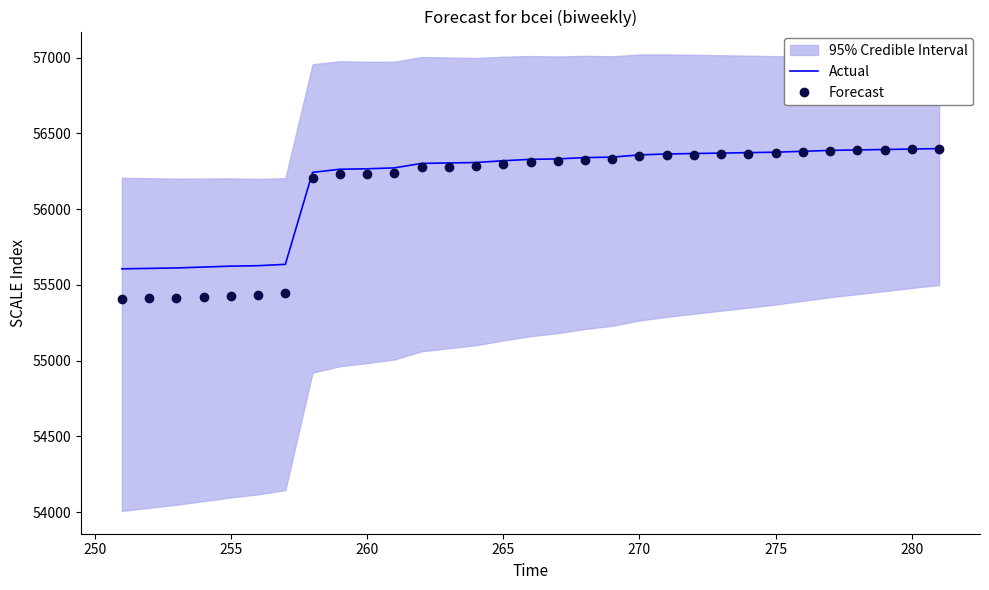

What is the lowest value of the Actual series?

55605.9